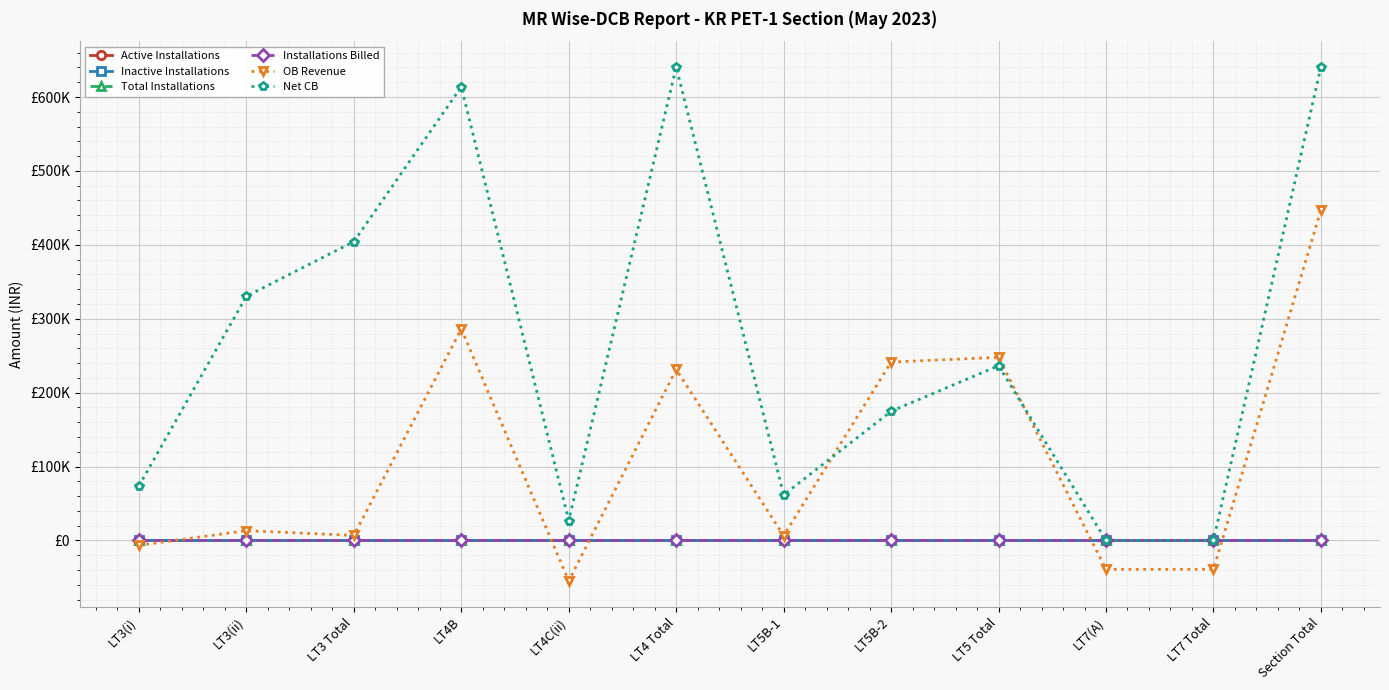

What is the difference between the highest and lowest values at LT3 Total?

404322.0